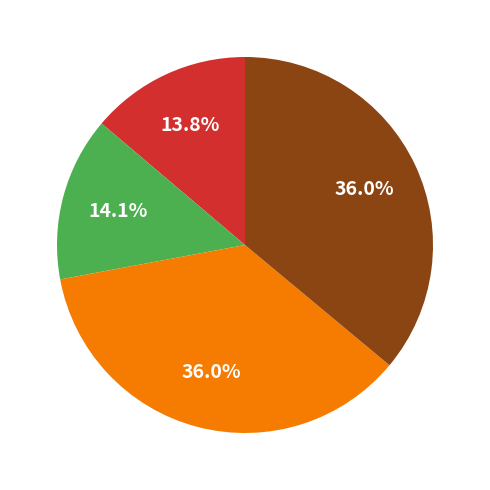

Is there any slice that represents more than half of the pie?

No